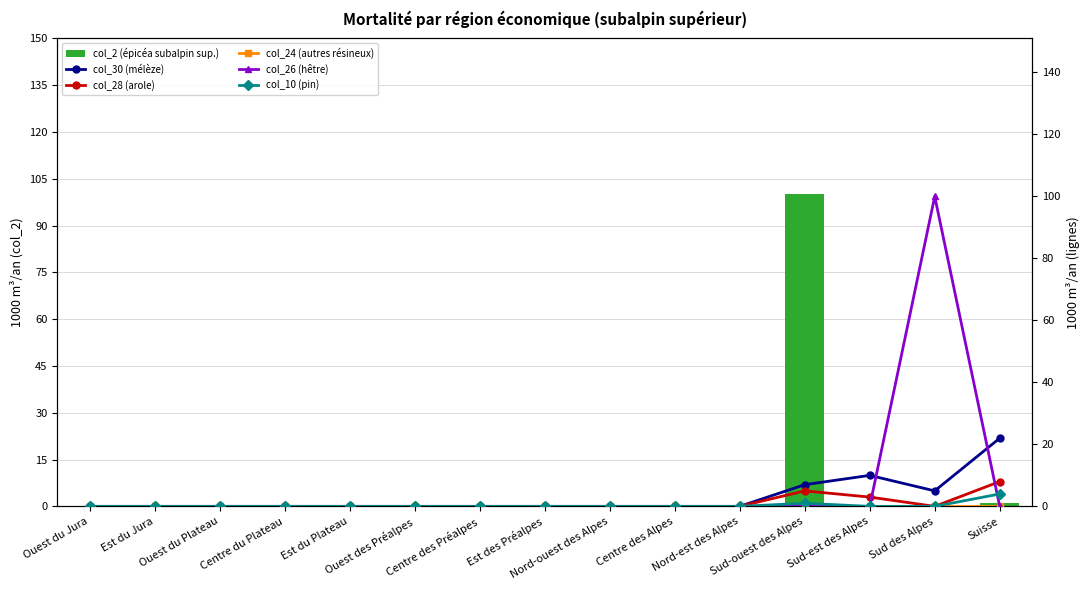

Are the bars horizontal?

No